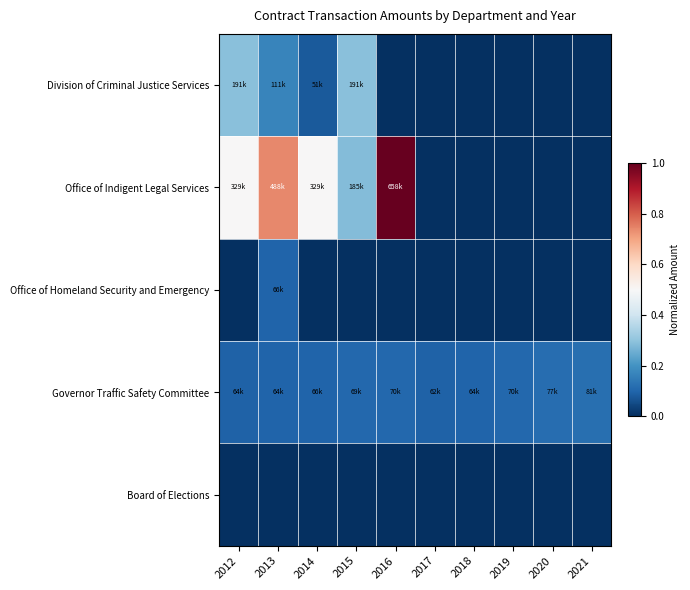

Reading left to right, extract all data points from this chart.

Division of Criminal Justice Services: 2012=0.3	2013=0.2	2014=0.1	2015=0.3	2016=0.0	2017=0.0	2018=0.0	2019=0.0	2020=0.0	2021=0.0
Office of Indigent Legal Services: 2012=0.5	2013=0.7	2014=0.5	2015=0.3	2016=1.0	2017=0.0	2018=0.0	2019=0.0	2020=0.0	2021=0.0
Office of Homeland Security and Emergency: 2012=0.0	2013=0.1	2014=0.0	2015=0.0	2016=0.0	2017=0.0	2018=0.0	2019=0.0	2020=0.0	2021=0.0
Governor Traffic Safety Committee: 2012=0.1	2013=0.1	2014=0.1	2015=0.1	2016=0.1	2017=0.1	2018=0.1	2019=0.1	2020=0.1	2021=0.1
Board of Elections: 2012=0.0	2013=0.0	2014=0.0	2015=0.0	2016=0.0	2017=0.0	2018=0.0	2019=0.0	2020=0.0	2021=0.0